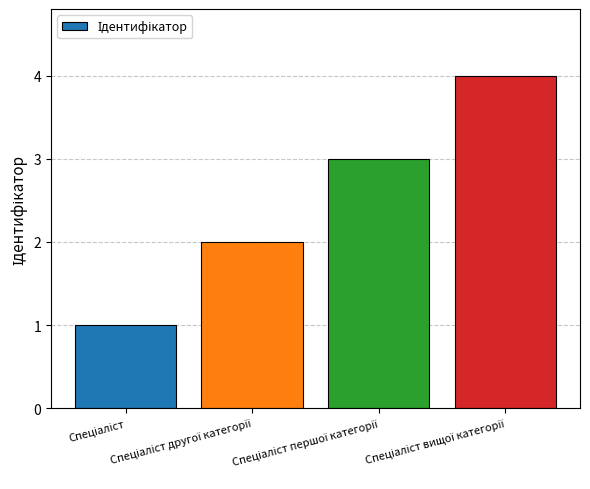

What is the sum of all values?

10